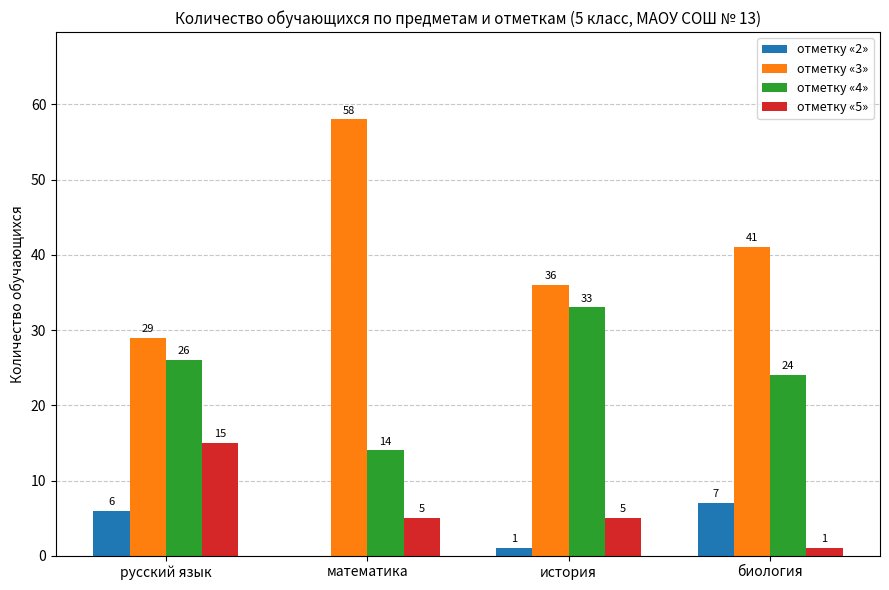

What is the total value across all series at биология?

73